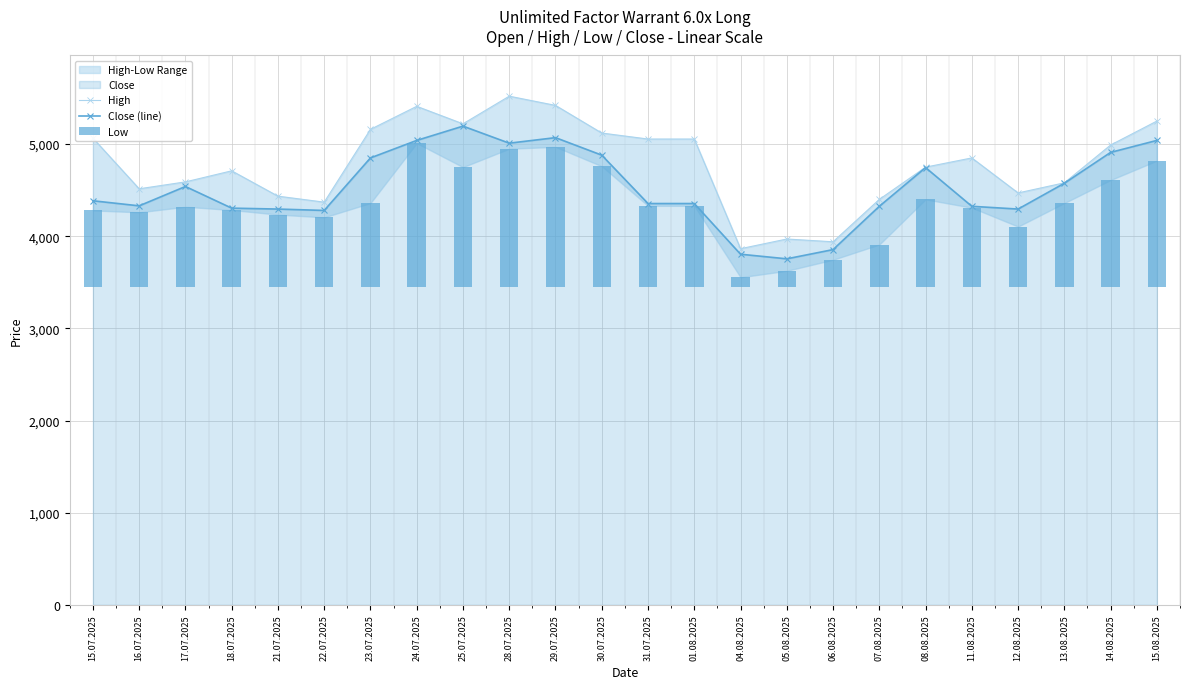

What is the sum of the Close (line) values at 21.07.2025 and 12.08.2025?

8590